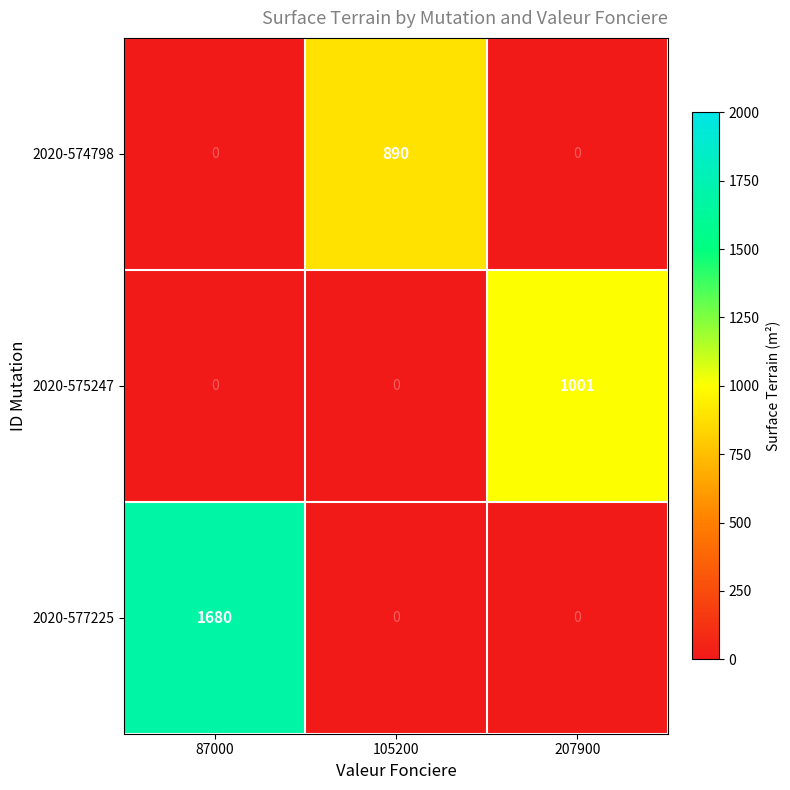

The 2020-575247 series shows 0 at 87000. True or false?

True